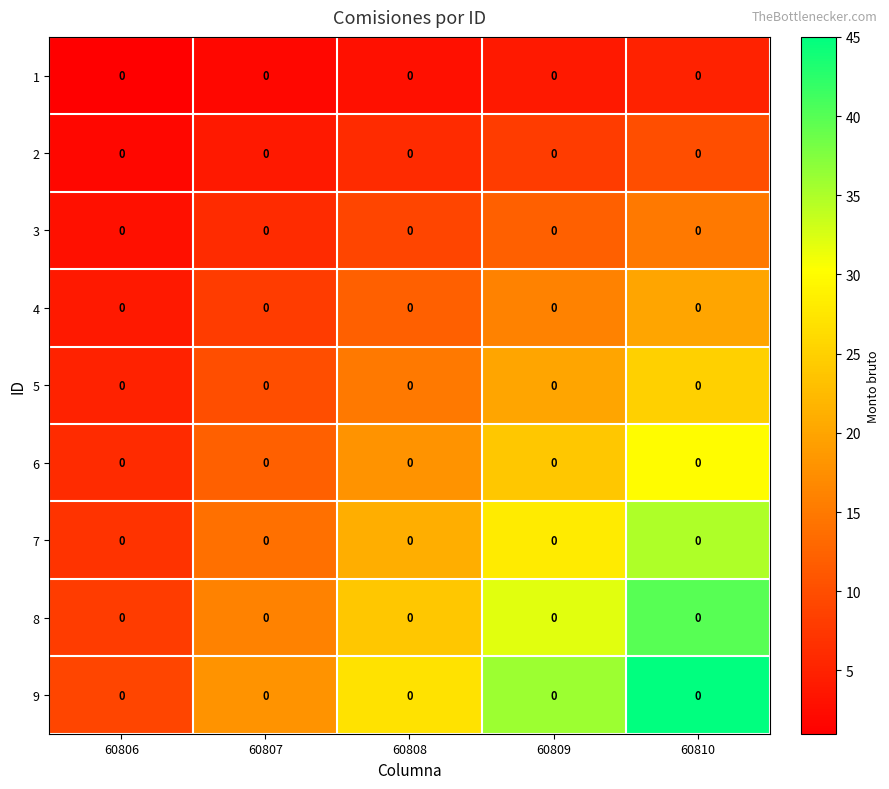

What is the highest value of the 5 series?

25